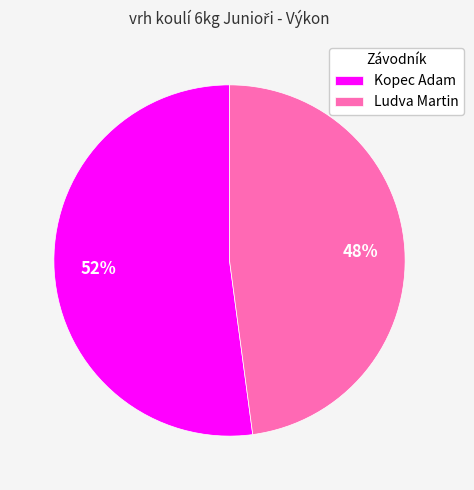

Count the number of slices in the pie.

2